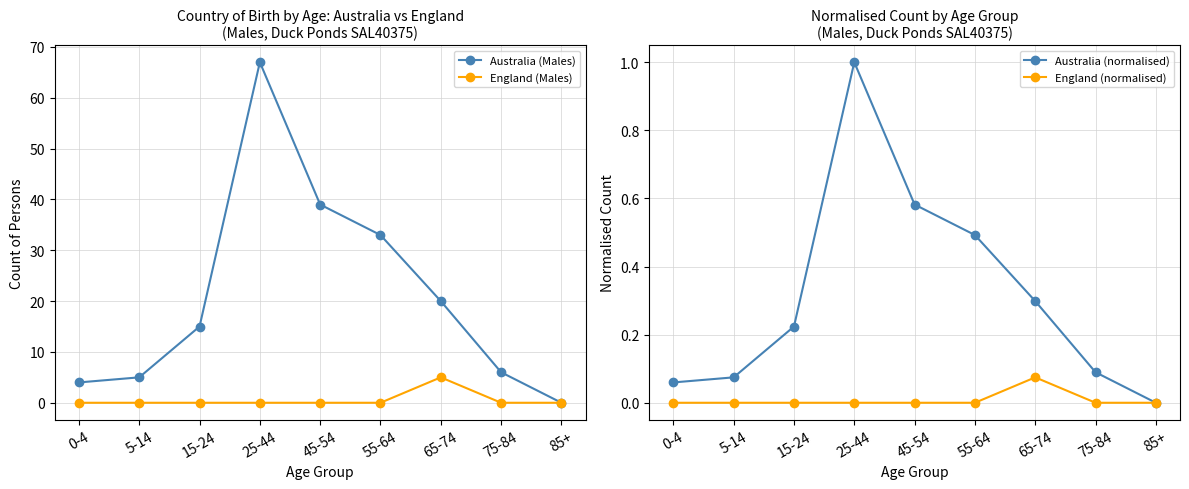

Which series has the largest total across all categories?

Australia (Males)